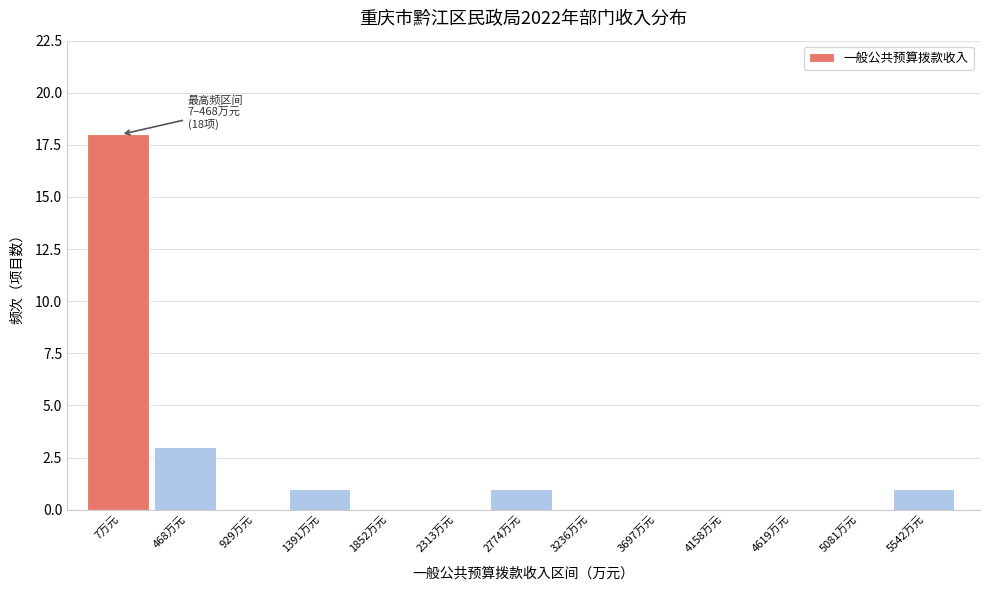

Reading left to right, transcribe all the data shown in this chart.

7万元=18	468万元=3	929万元=0	1391万元=1	1852万元=0	2313万元=0	2774万元=1	3236万元=0	3697万元=0	4158万元=0	4619万元=0	5081万元=0	5542万元=1